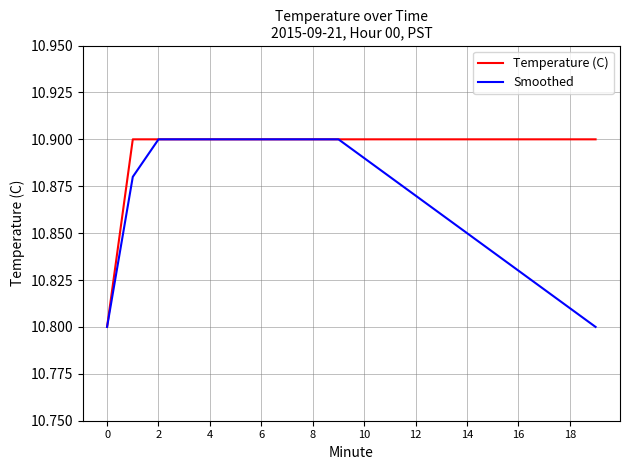

List the series in order of their peak value, lowest first.

Temperature (C), Smoothed